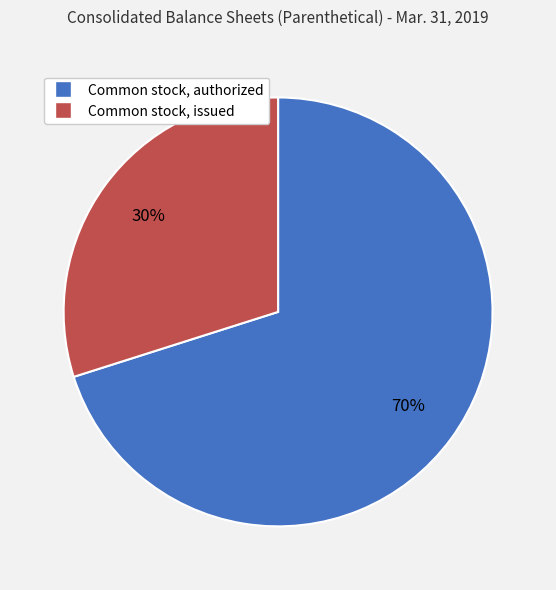

Rank the categories by value from highest to lowest.

Common stock, authorized, Common stock, issued